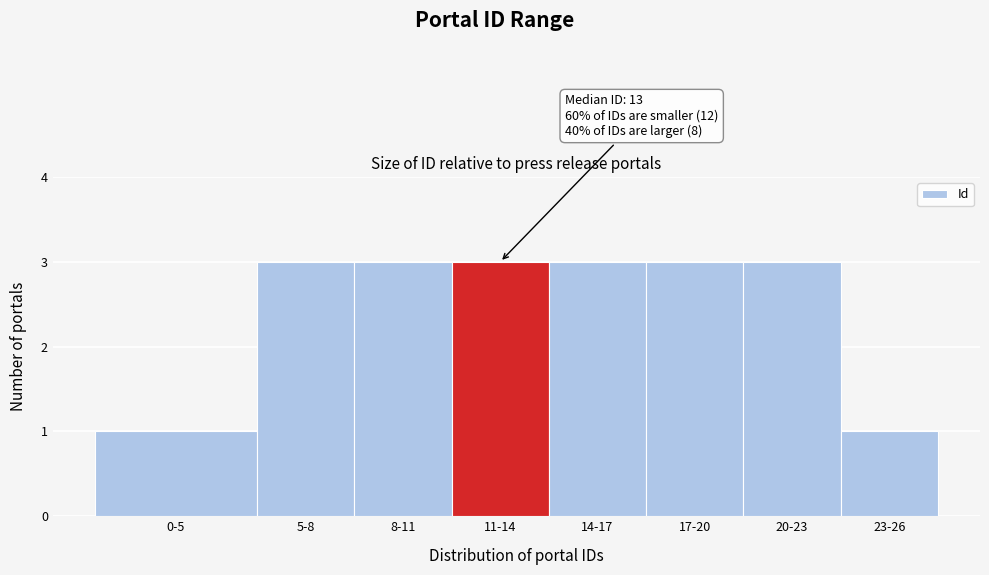

Reading left to right, list all the values displayed in this chart.

1	3	3	3	3	3	3	1